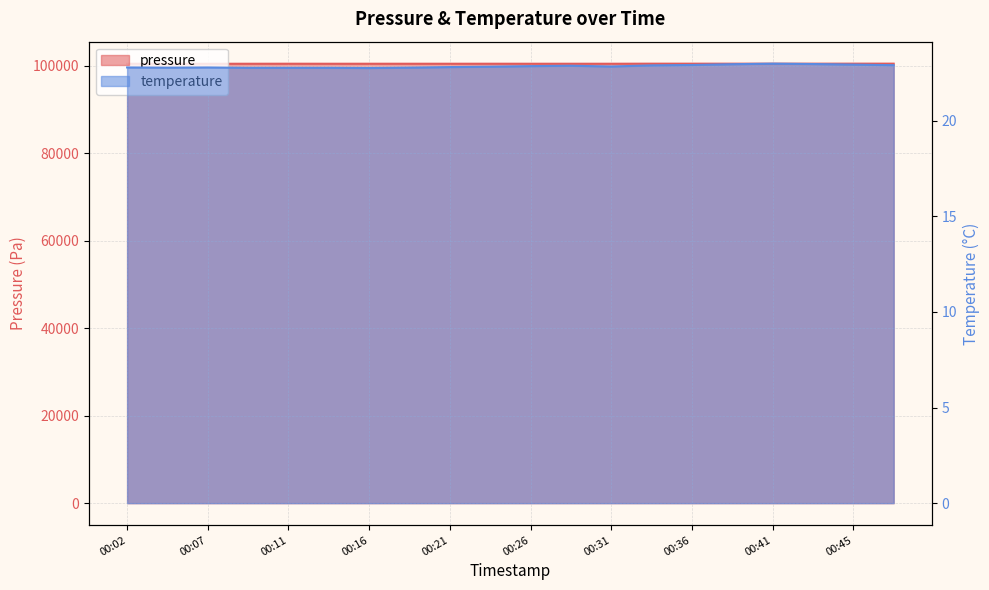

True or false: temperature has a value of 22.9 at 00:38.

True